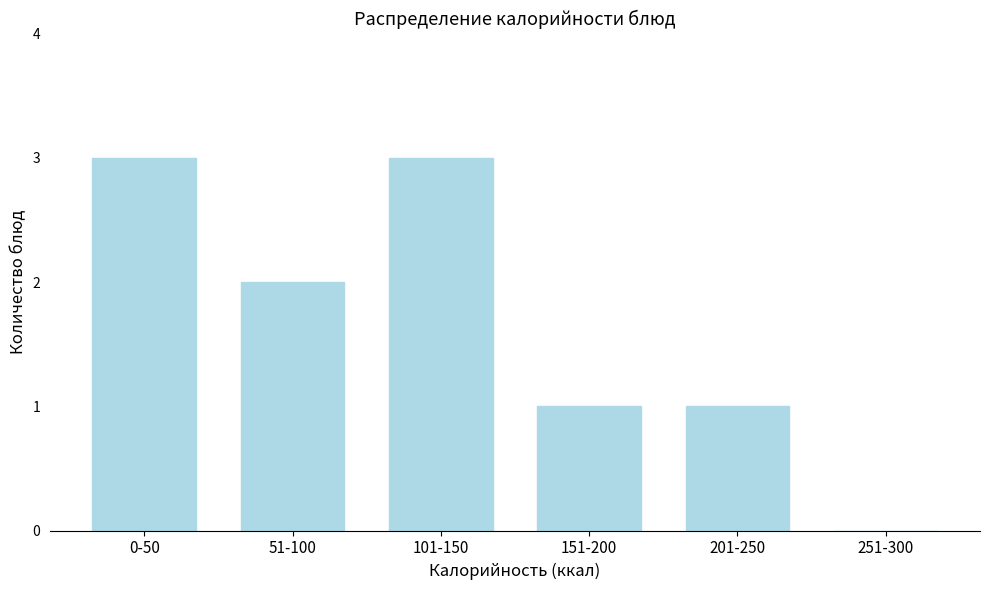

Reading left to right, list all the values displayed in this chart.

0-50=3	51-100=2	101-150=3	151-200=1	201-250=1	251-300=0